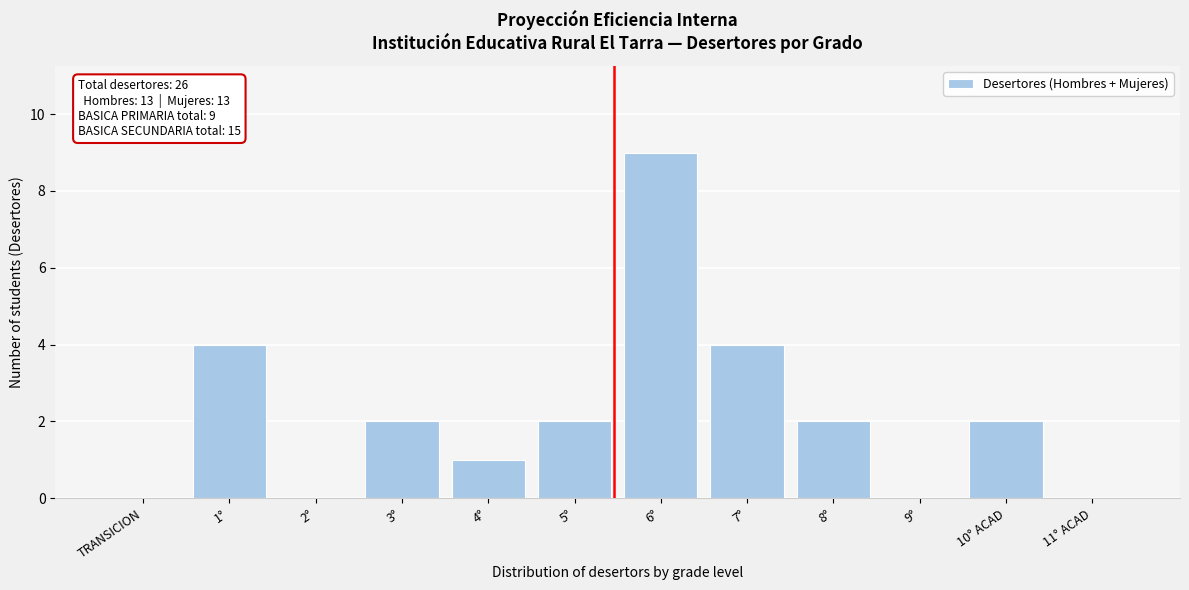

Reading left to right, transcribe all the data shown in this chart.

TRANSICION=0	1°=4	2°=0	3°=2	4°=1	5°=2	6°=9	7°=4	8°=2	9°=0	10° ACAD=2	11° ACAD=0